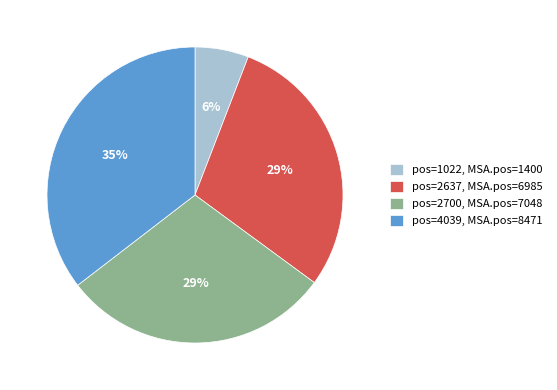

How many slices are in this pie chart?

4